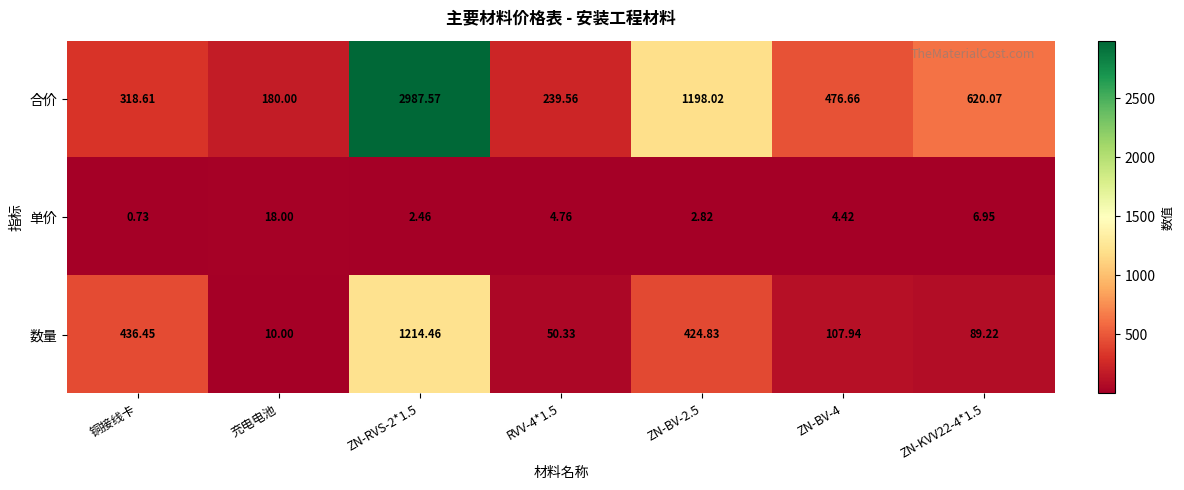

Which category has the highest value in the 单价 series?

充电电池